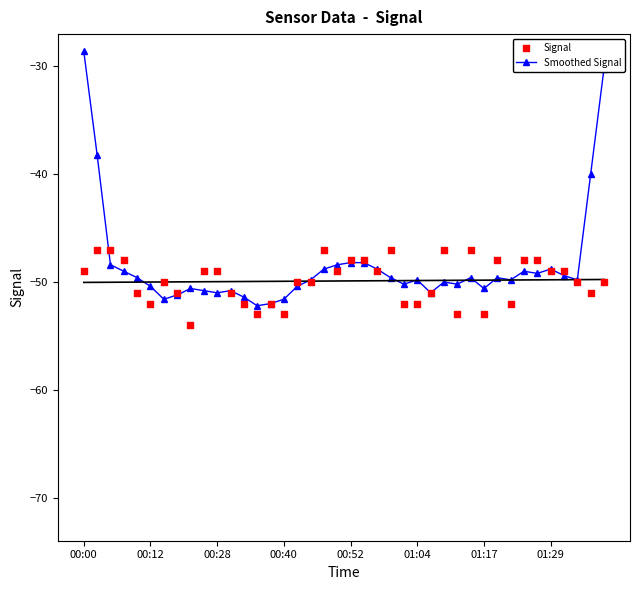

At how many categories does at least one series exceed -37?

2